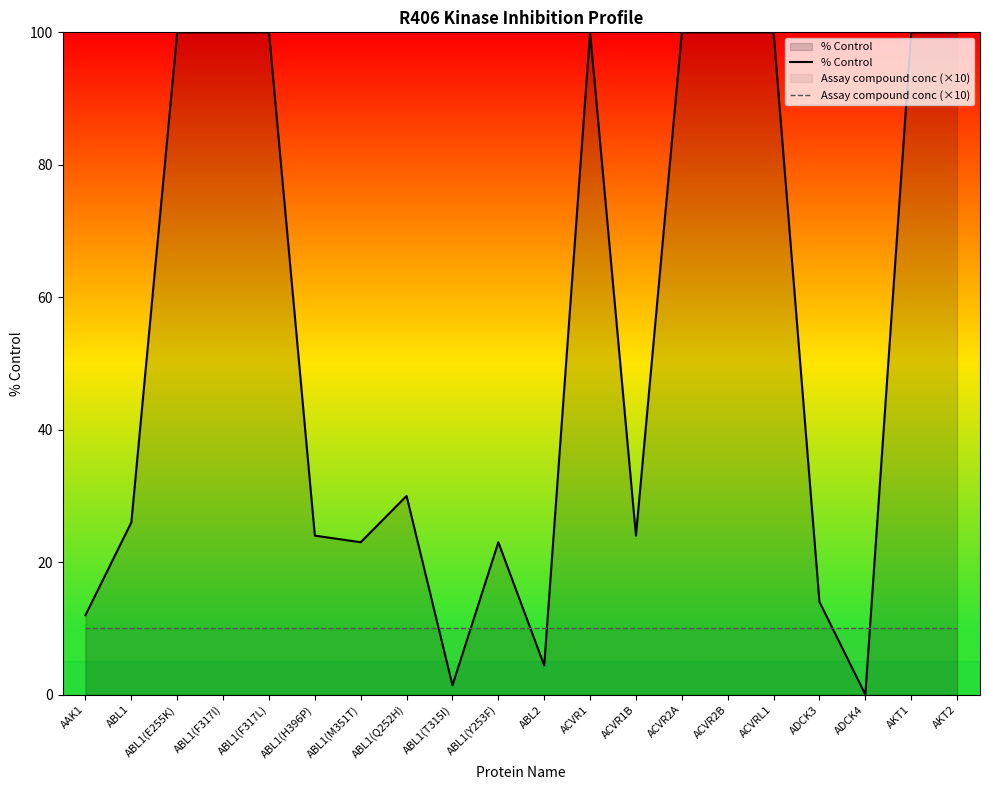

Which series has the largest total across all categories?

% Control